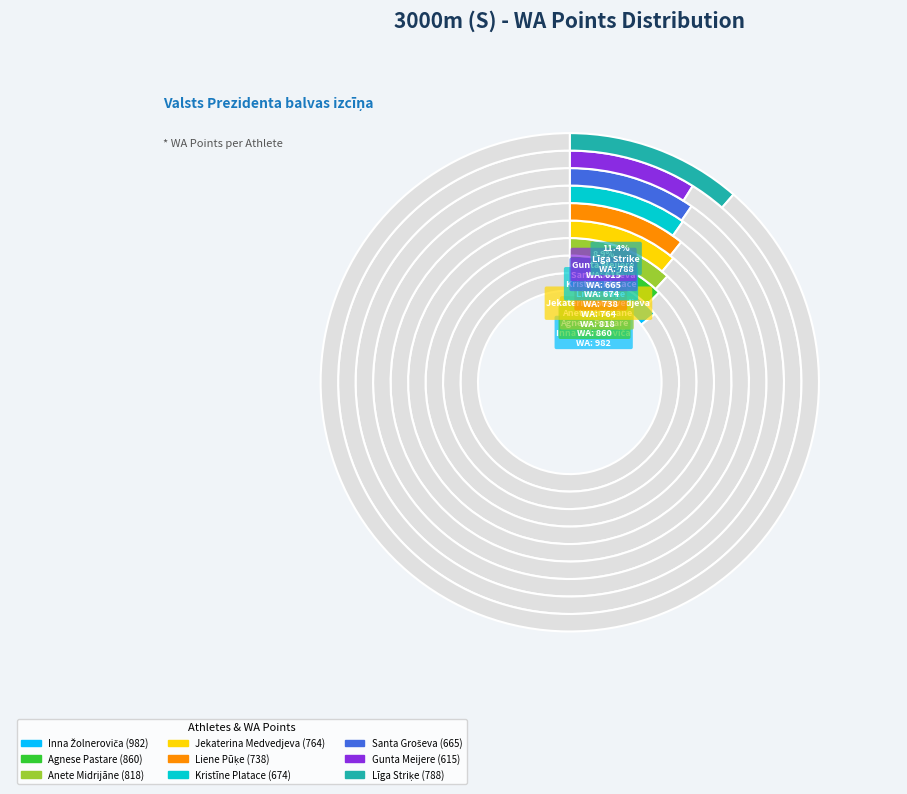

To the nearest percent, what percentage of the pie is Liene Pūķe?

11%